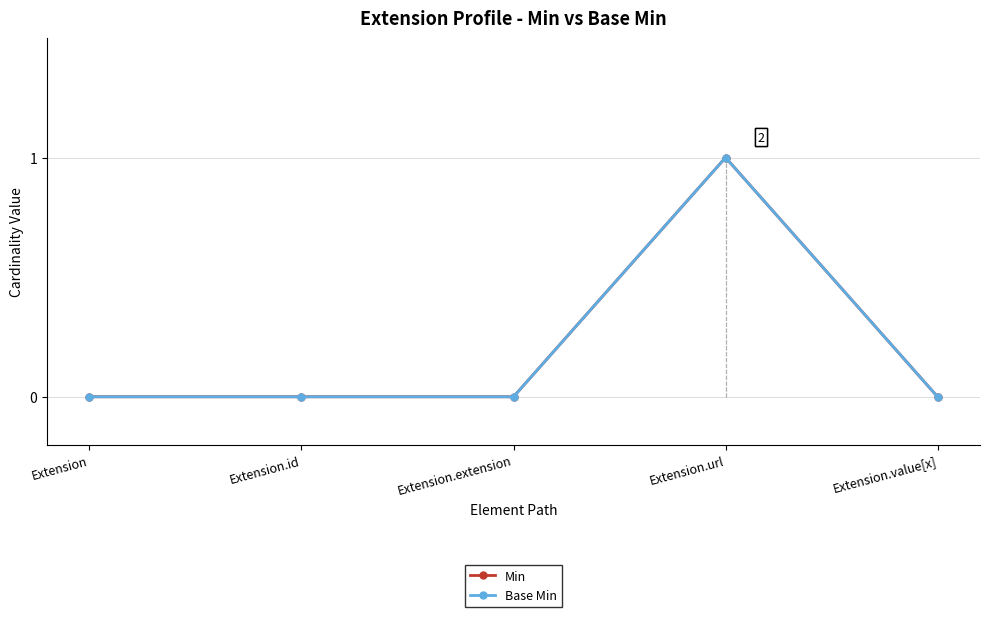

The Base Min series shows 0 at Extension.extension. True or false?

True